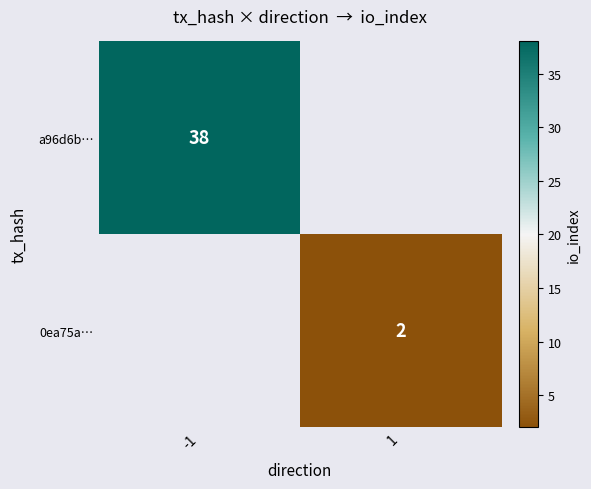

The value of a96d6b… at -1 is 38. True or false?

True